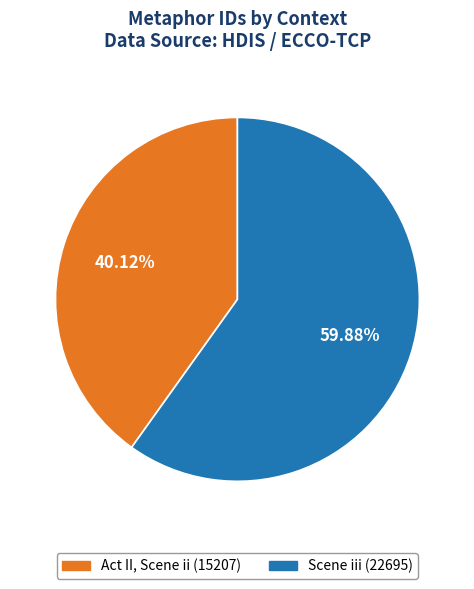

How many slices are in this pie chart?

2